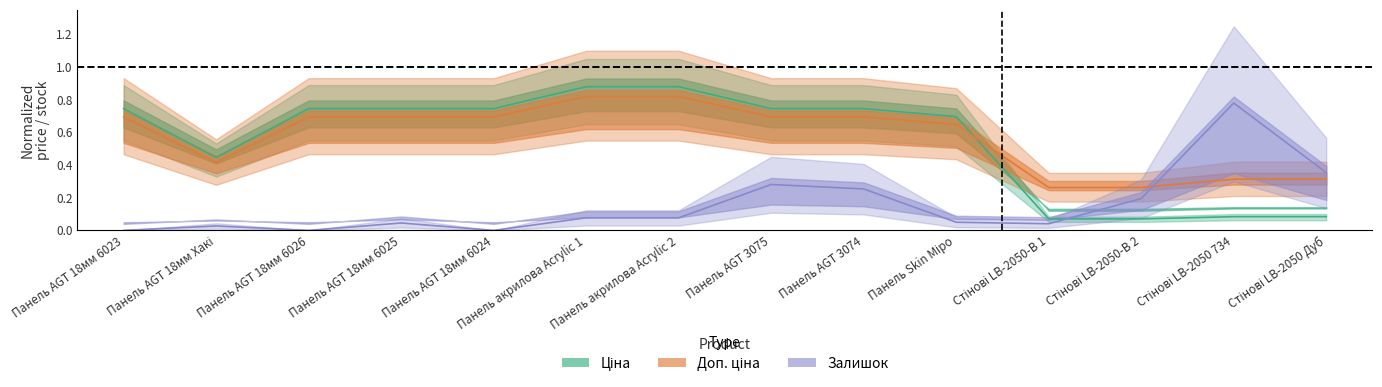

True or false: Ціна and Доп. ціна cross at least once.

True